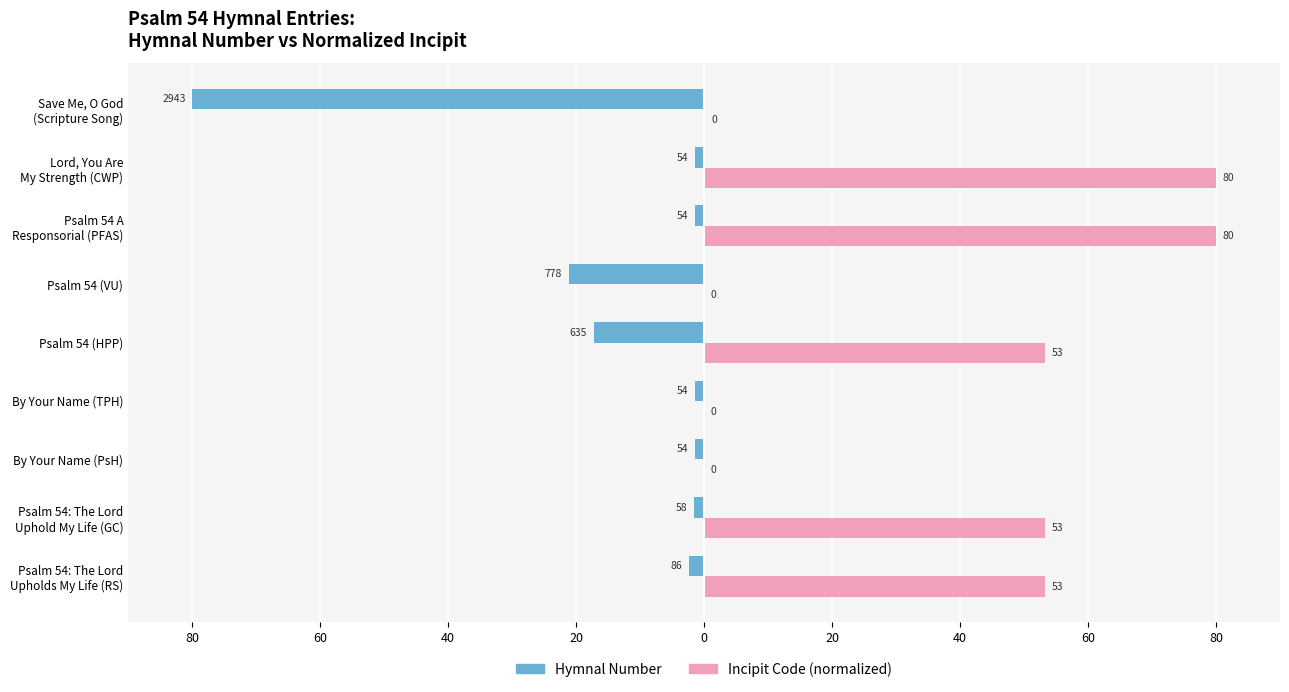

Reading left to right, what are all the values shown in this chart?

Hymnal Number: -2.3	-1.6	-1.5	-1.5	-17.3	-21.1	-1.5	-1.5	-80.0
Incipit Code (normalized): 53.3	53.3	0.0	0.0	53.3	0.1	80.0	80.0	0.2